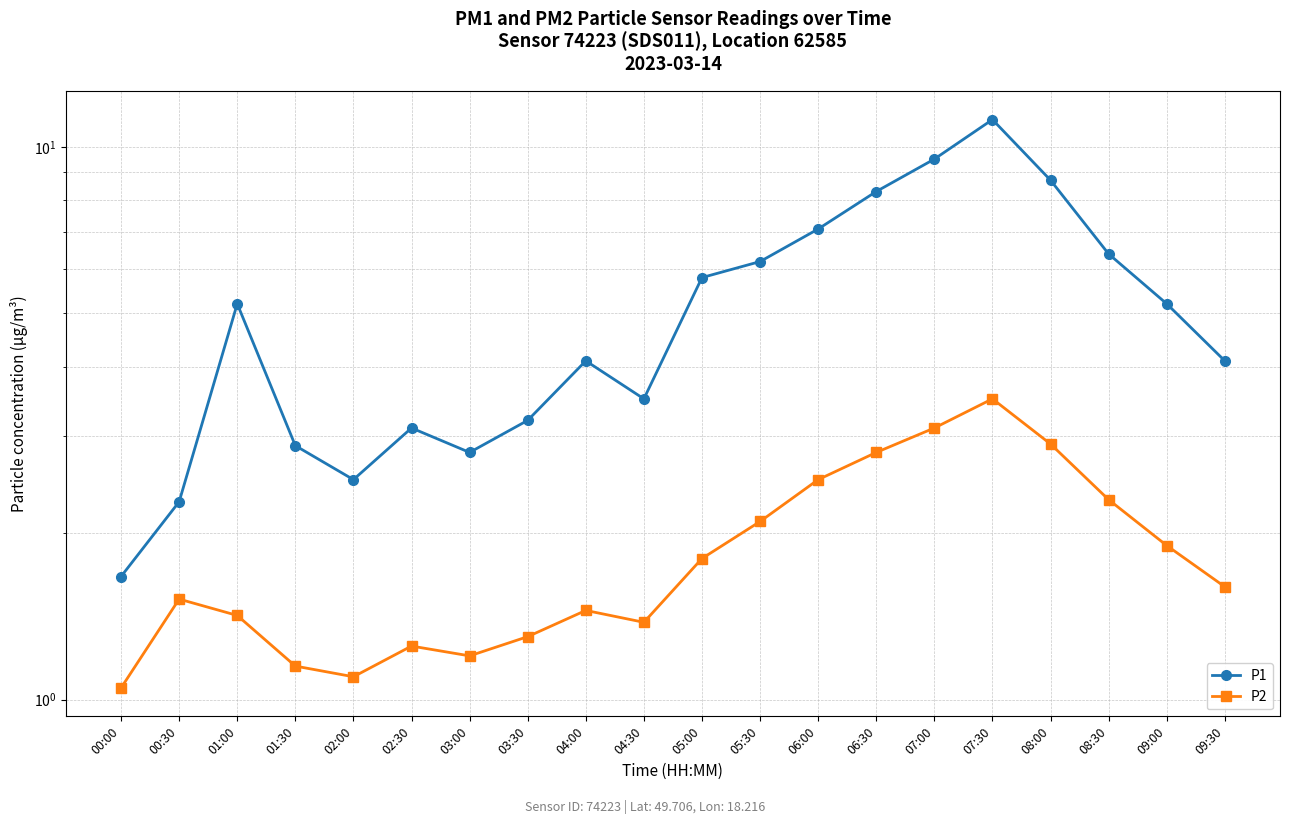

Which series has the largest range (max minus min)?

P1